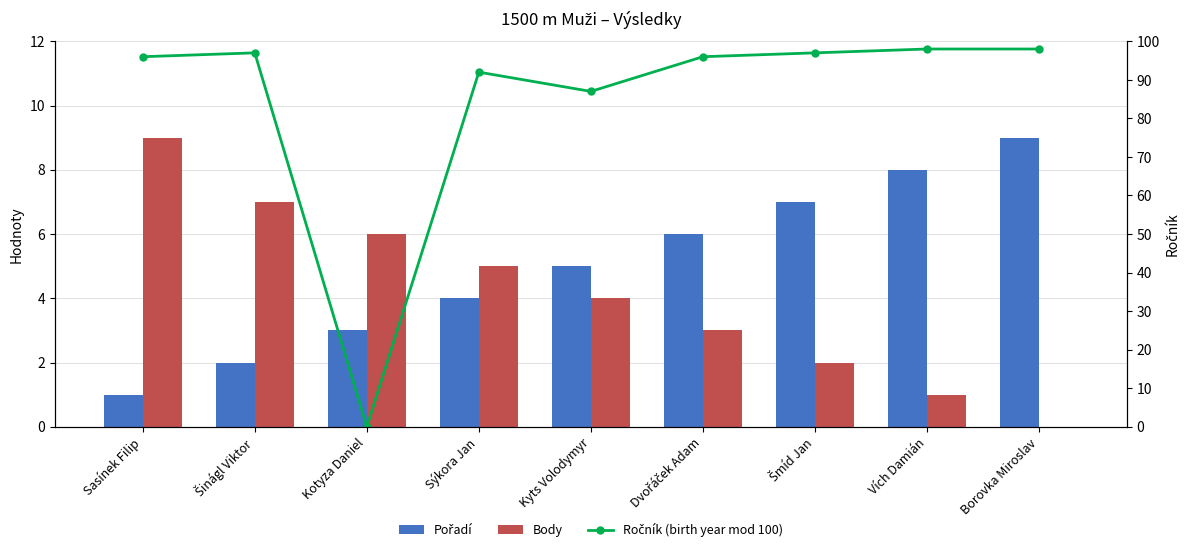

What is the maximum value shown in the chart?

98